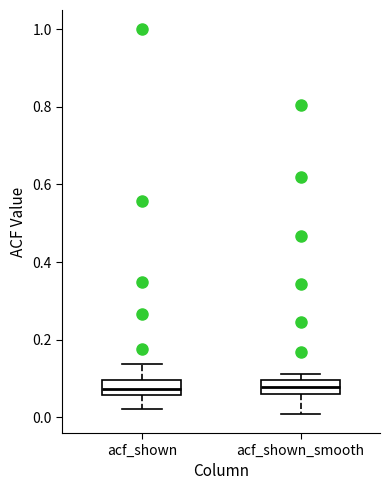

Reading left to right, read every box against the y-axis: the position of its median line, the range the box covers, and the ends of its whiskers. The values are not printed on the chart, so give them approximately, as read against the axis.

acf_shown: median 0.08, box 0.06 to 0.10, whiskers 0.02 to 0.14
acf_shown_smooth: median 0.08, box 0.06 to 0.10, whiskers 0.00 to 0.12